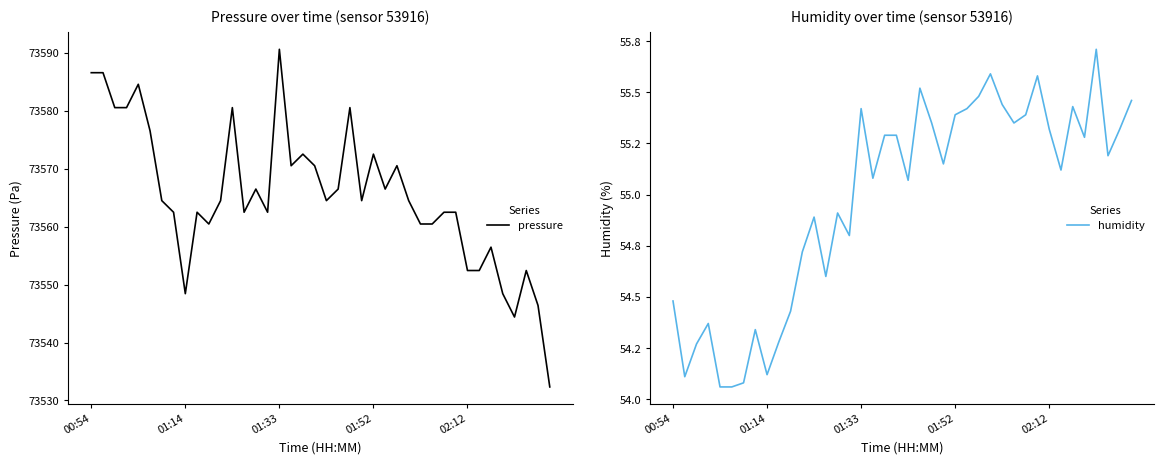

Is the value of humidity at 32 greater than the value of pressure at 38?

No